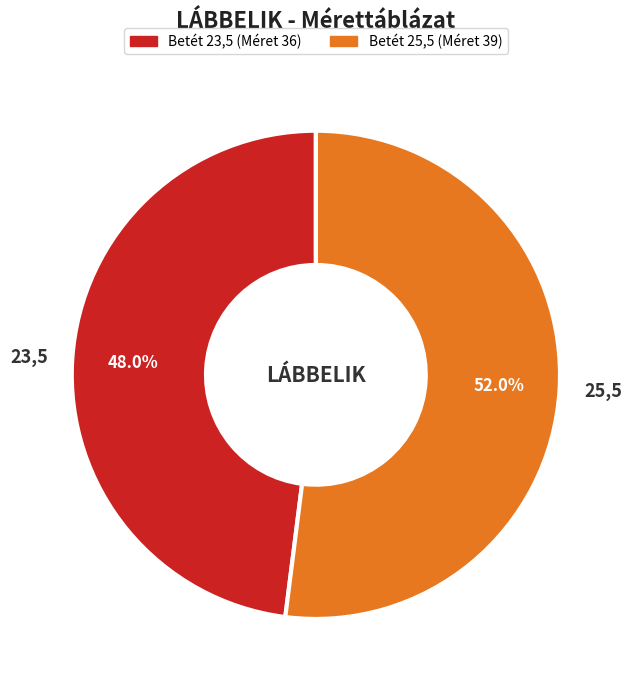

To the nearest percent, what is the difference between the largest and smallest slice percentages?

4%